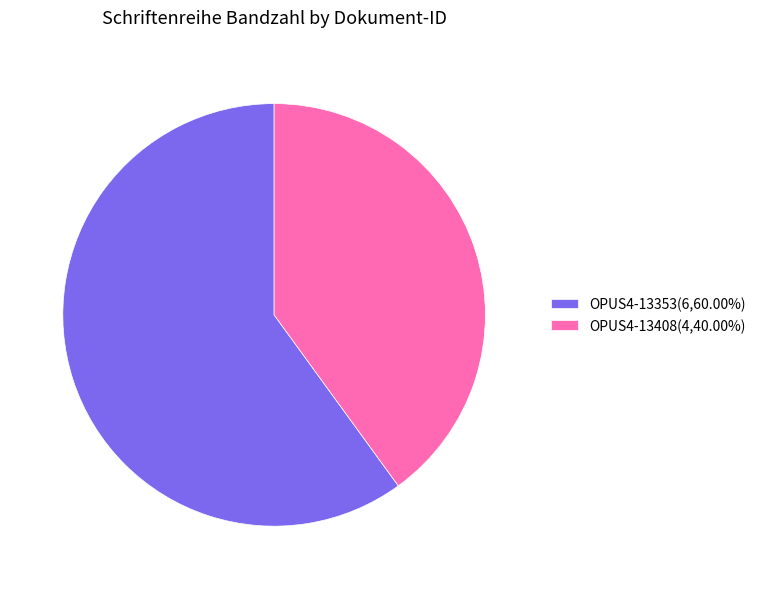

Approximately how many times larger is the value at OPUS4-13408(4,40.00%) compared to OPUS4-13353(6,60.00%)?

0.7